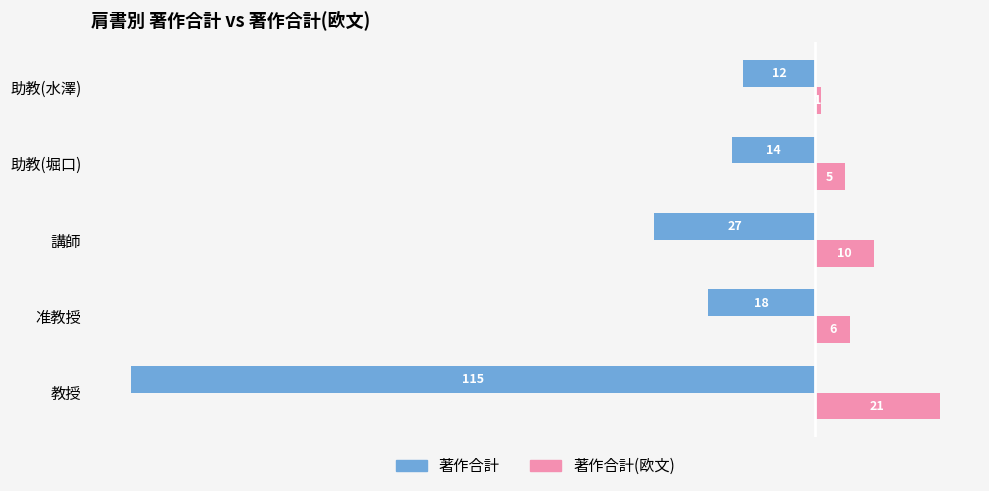

At which category is the sum across all series the highest?

助教(堀口)